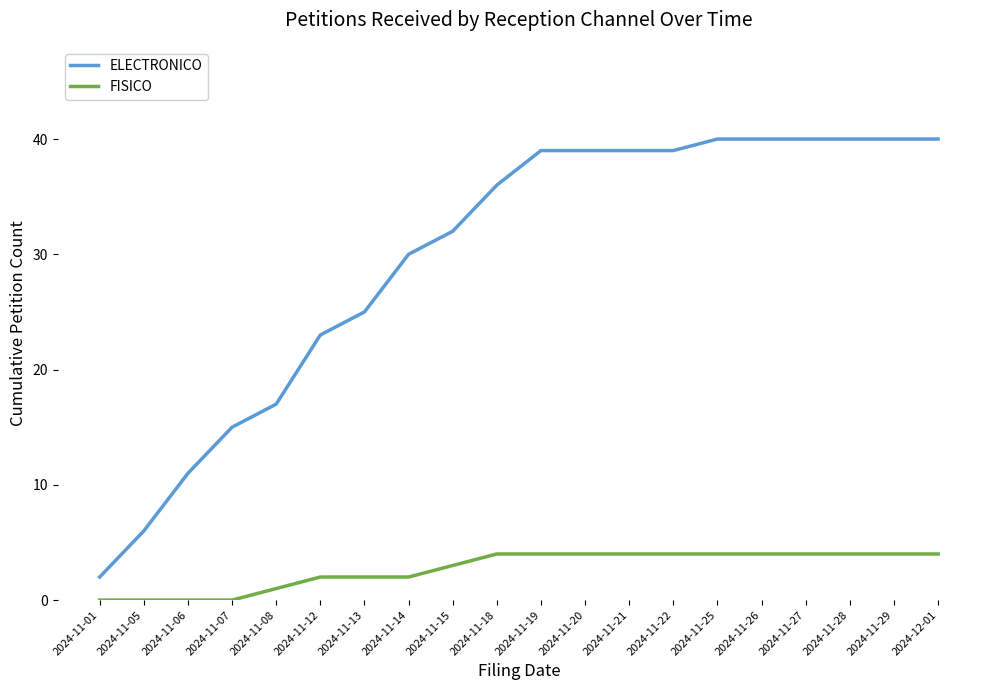

Is it true that ELECTRONICO equals 39 at 2024-11-22?

True